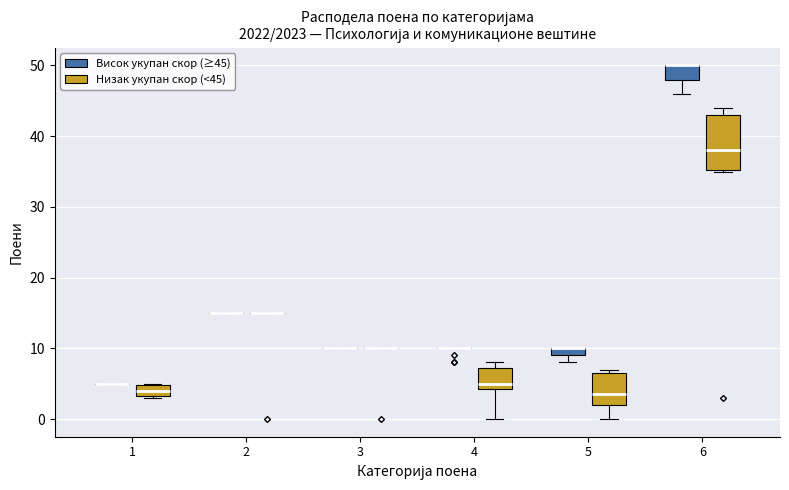

Which box is the tallest, from its lower edge to its upper edge?

6 (Низак укупан скор (<45))